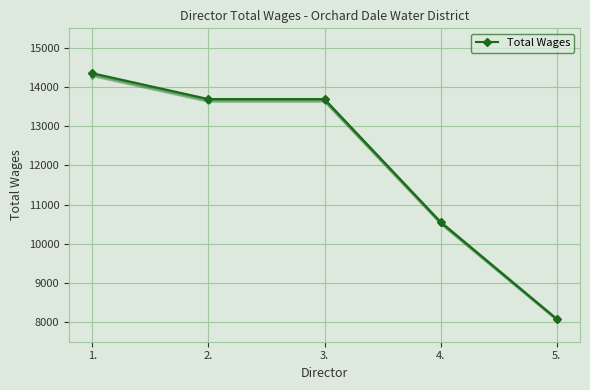

What is the label of the 2nd point from the left?

2.